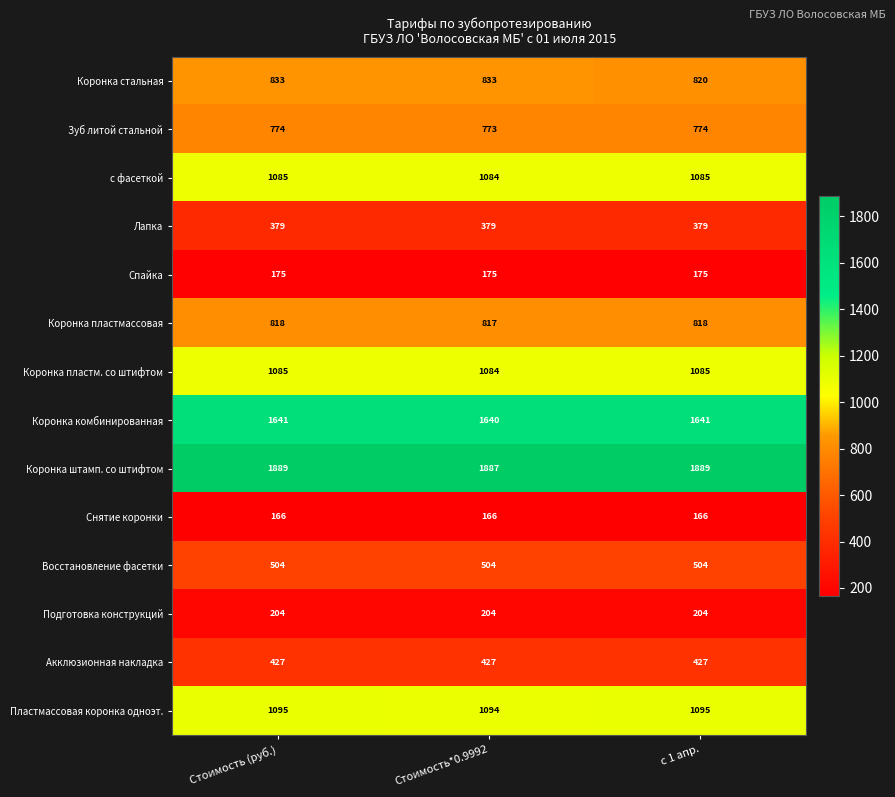

What is the total value across all series at с 1 апр.?

11062